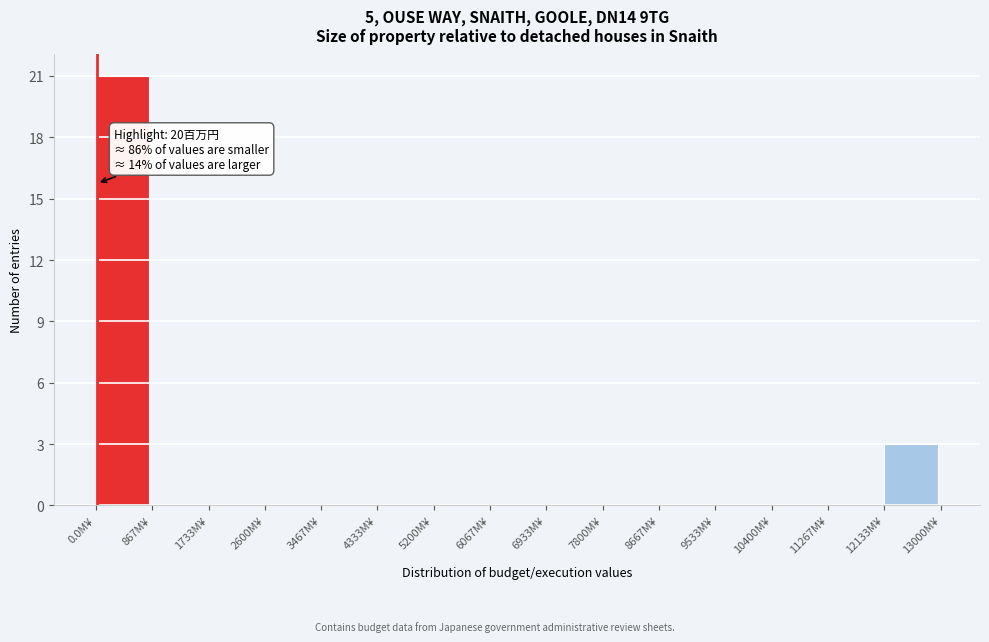

Over which range of the x-axis is the bar tallest?

0 to 900